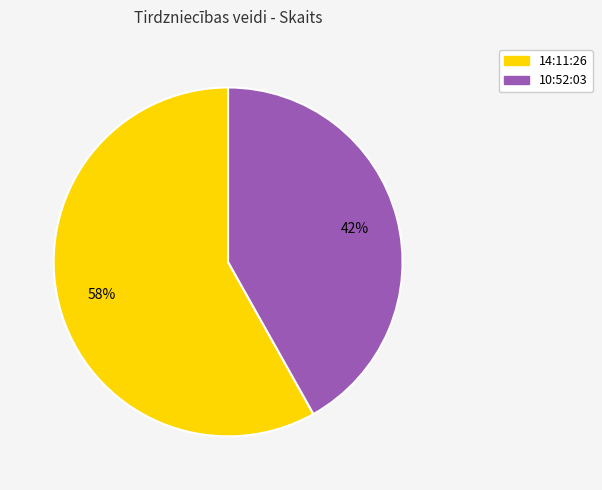

To the nearest percent, what portion does 10:52:03 represent?

42%